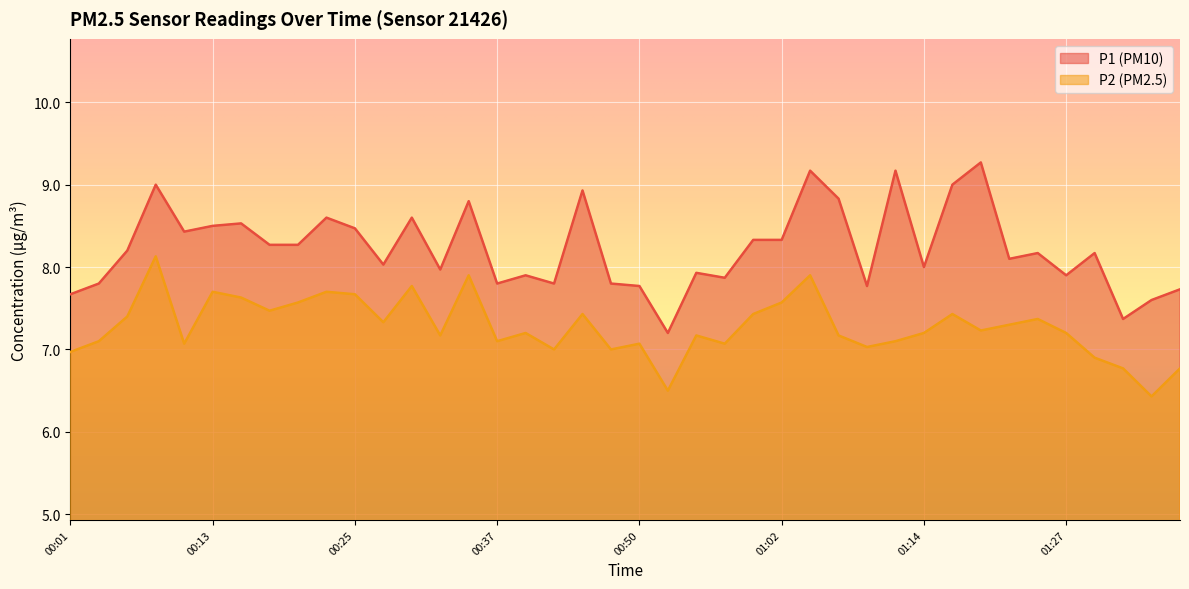

The P2 series shows 7.3 at 01:22. True or false?

True